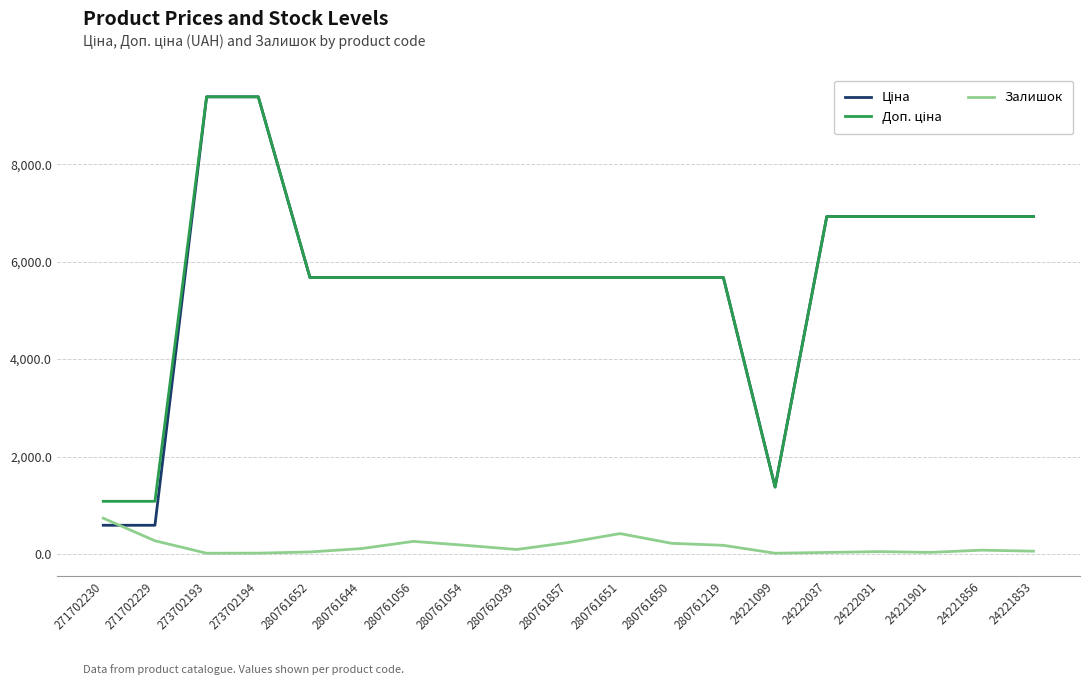

What is the difference between the highest and lowest values at 280761857?

5437.8